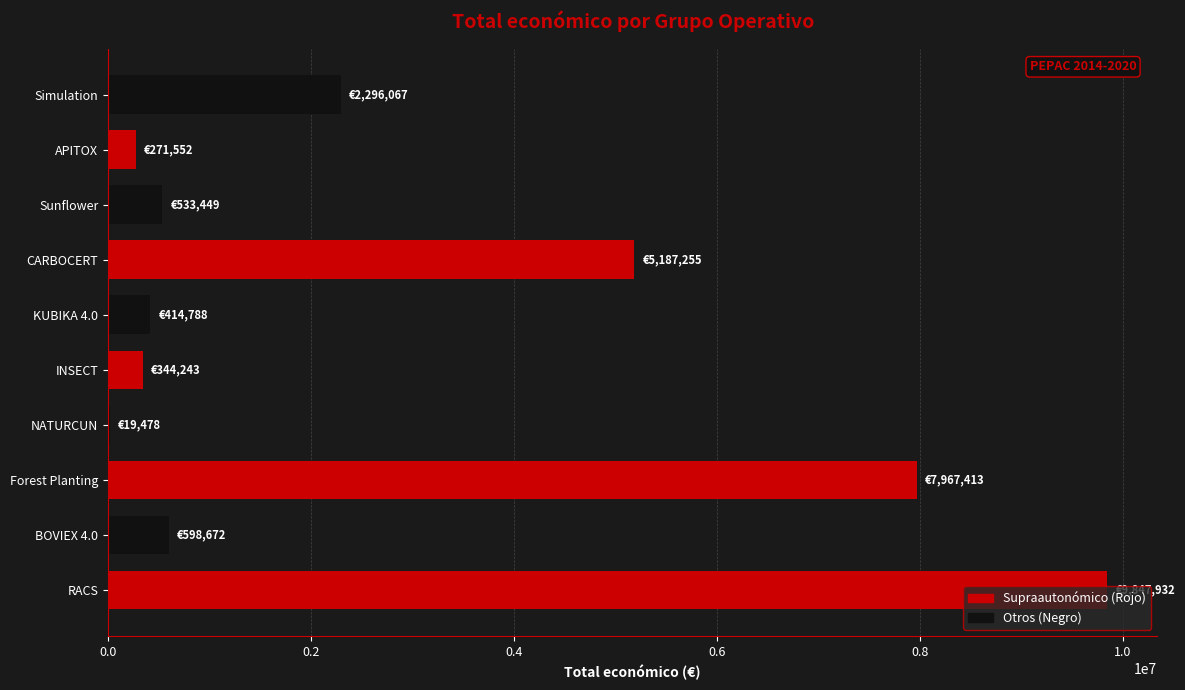

True or false: the data shows 2588077 at CARBOCERT.

False